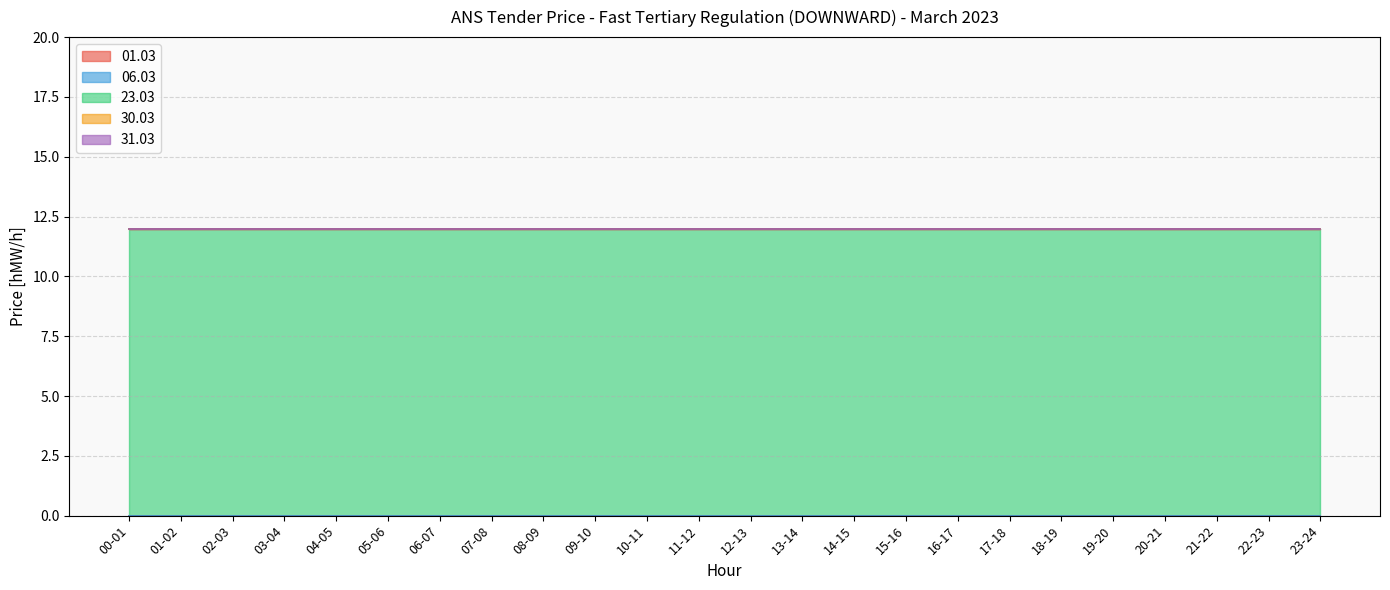

How many distinct data groups are displayed?

5